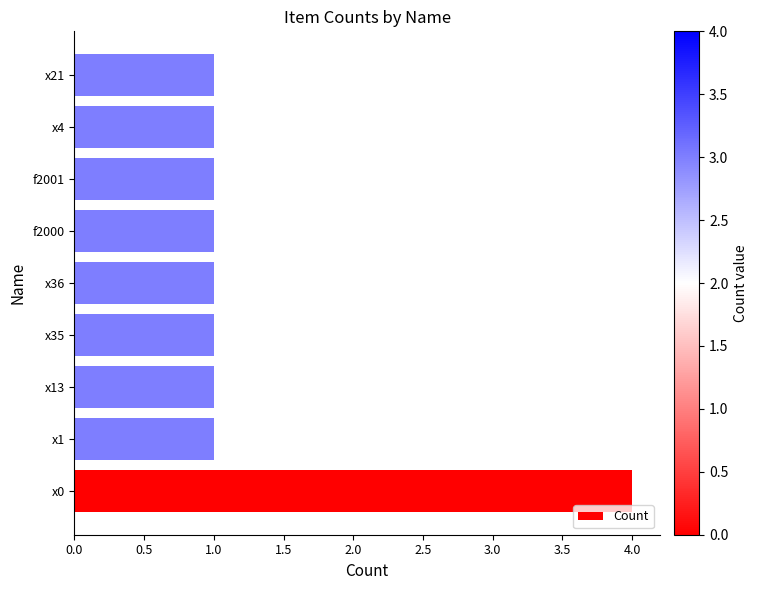

What is the difference between the maximum and minimum values?

3